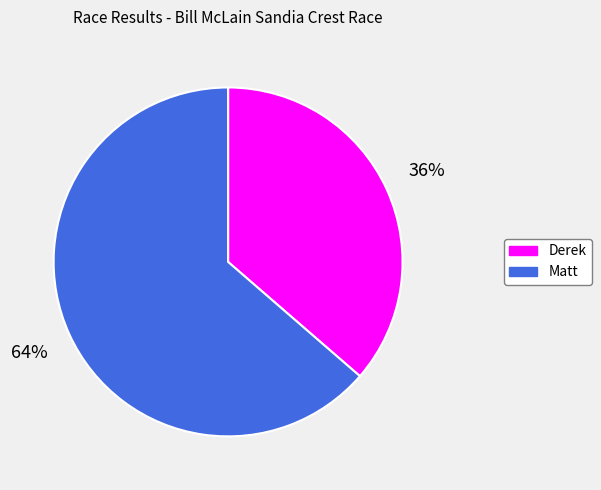

Which slice is the largest?

Matt